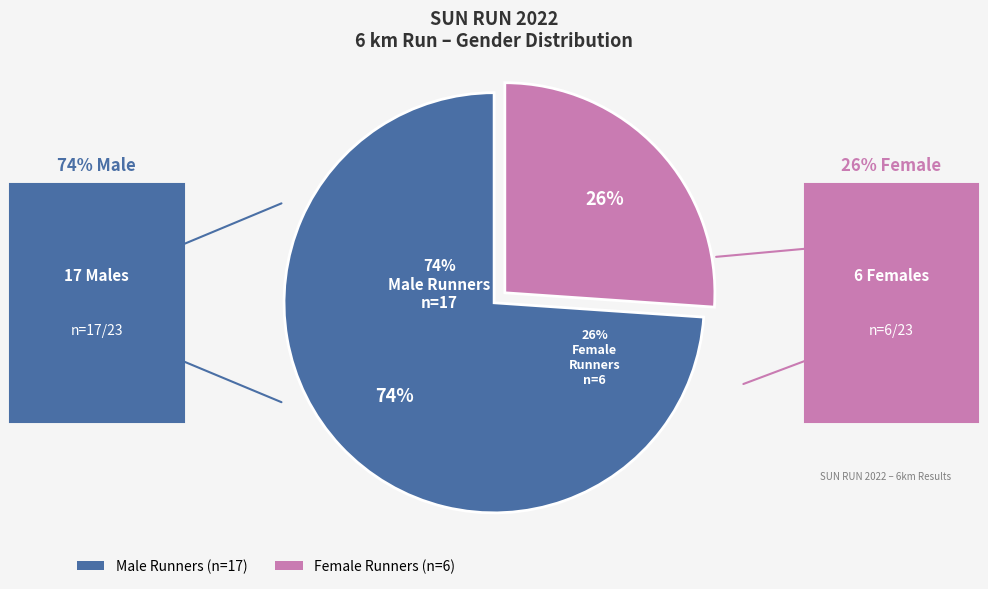

Does MJU16/M50 represent more than half of the total?

No